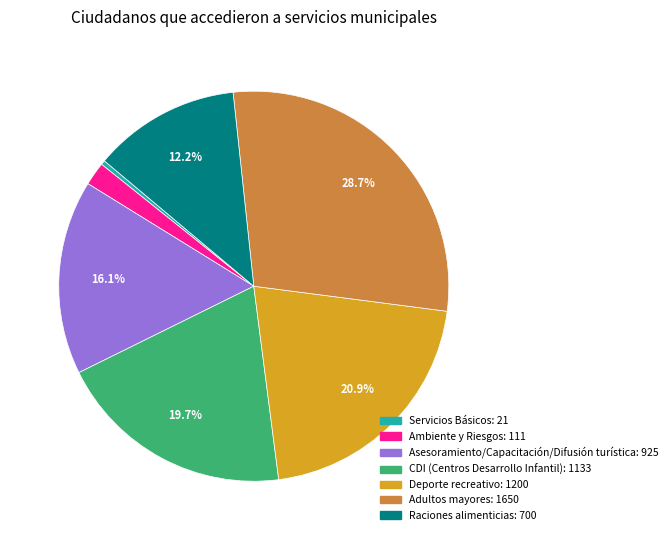

To the nearest percent, what is the average slice percentage?

14%